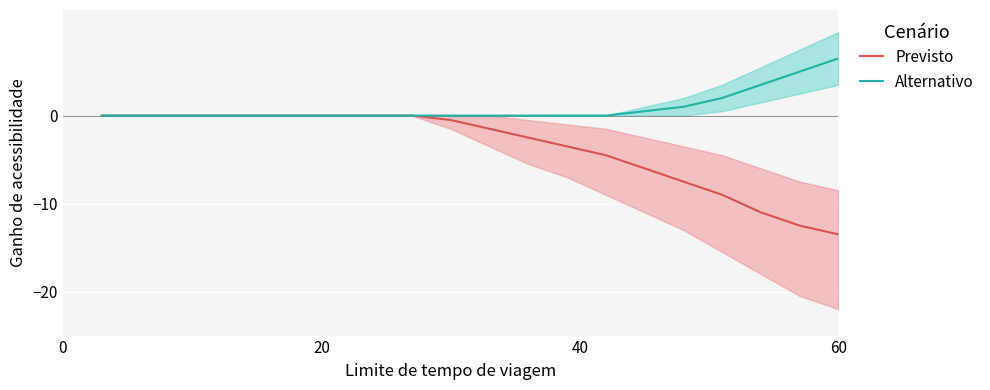

What is the lowest value of the Previsto series?

-13.5